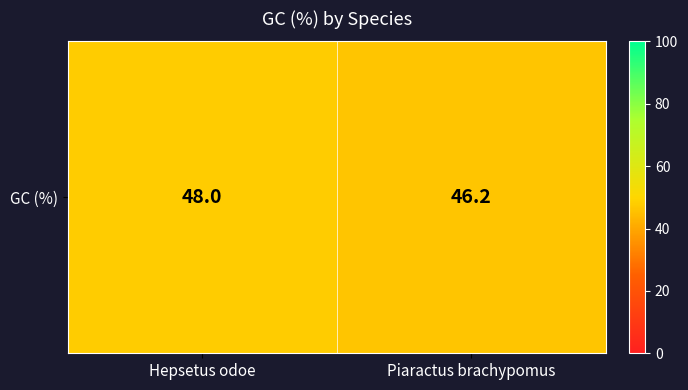

List the labels in order of value, smallest first.

Piaractus brachypomus, Hepsetus odoe